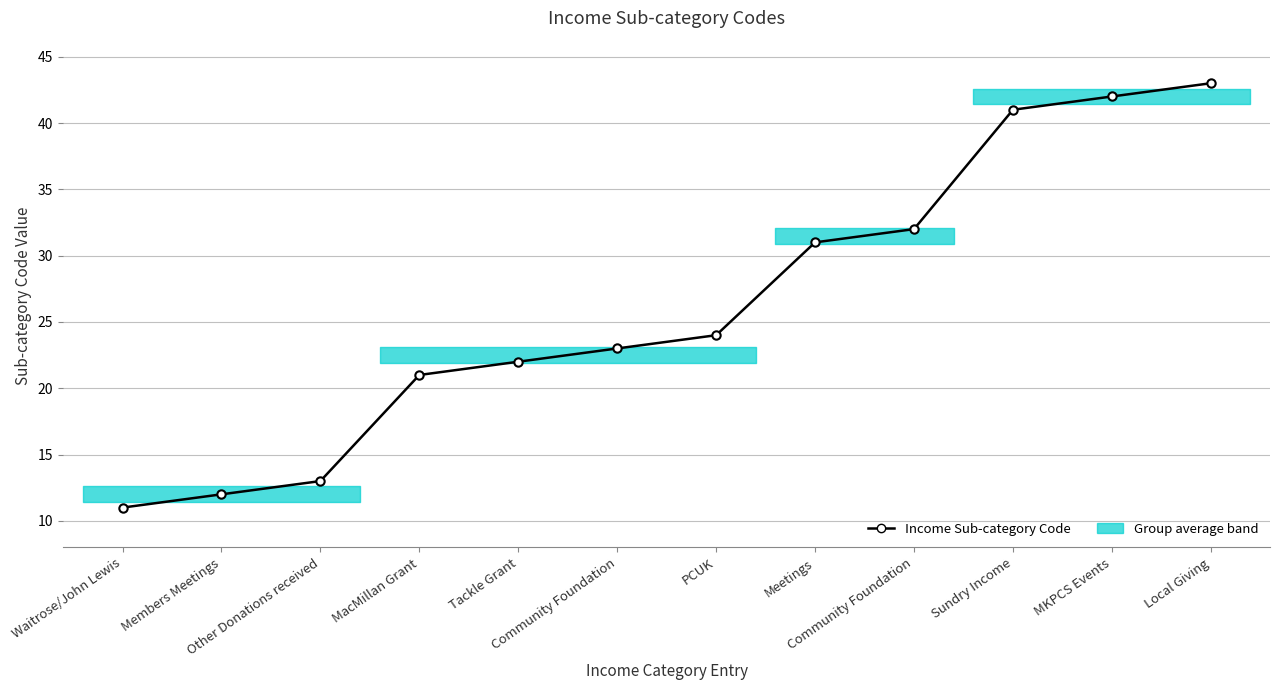

What is the label of the 7th point from the left?

PCUK